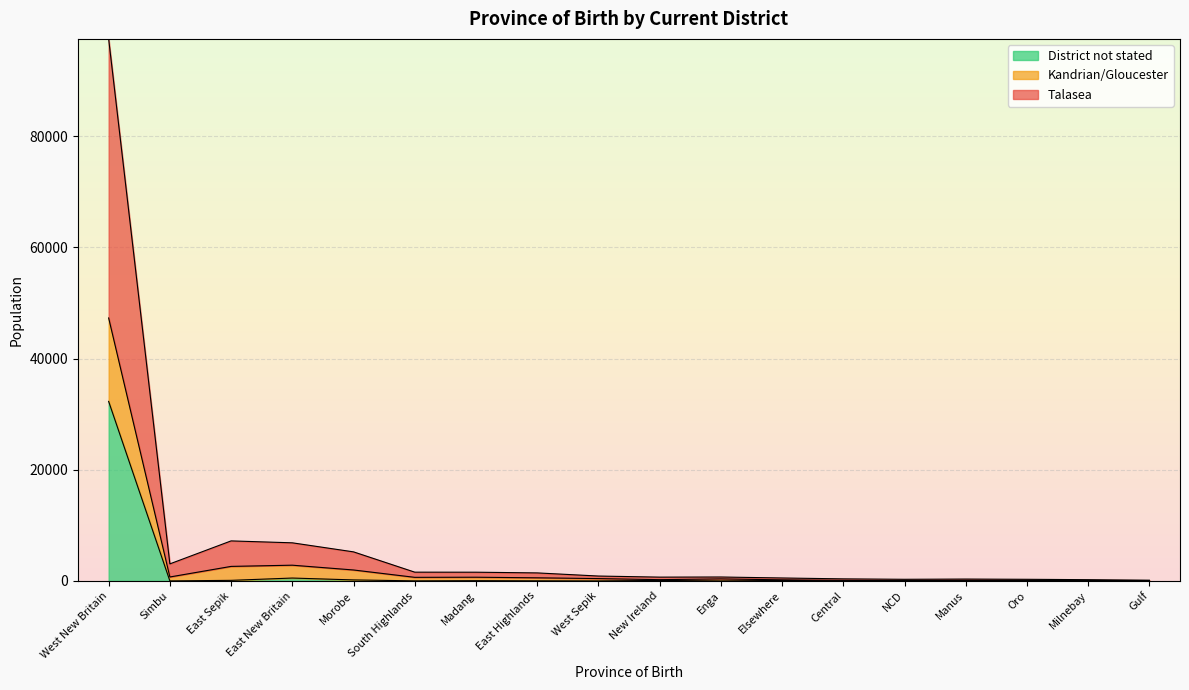

Which series has the largest total across all categories?

Talasea